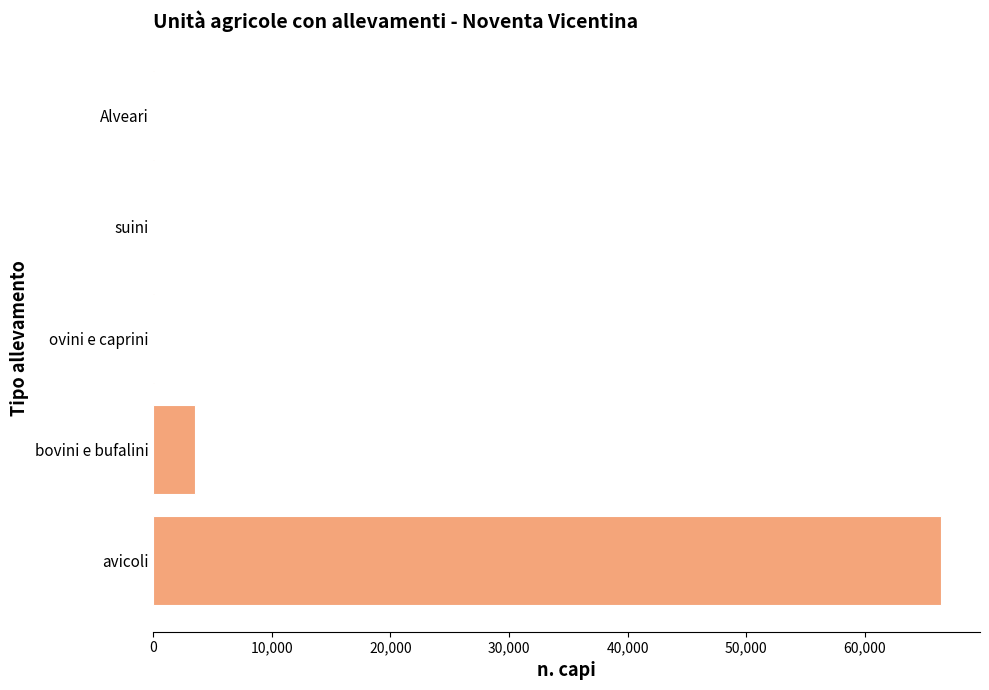

What is the greatest value displayed?

66392